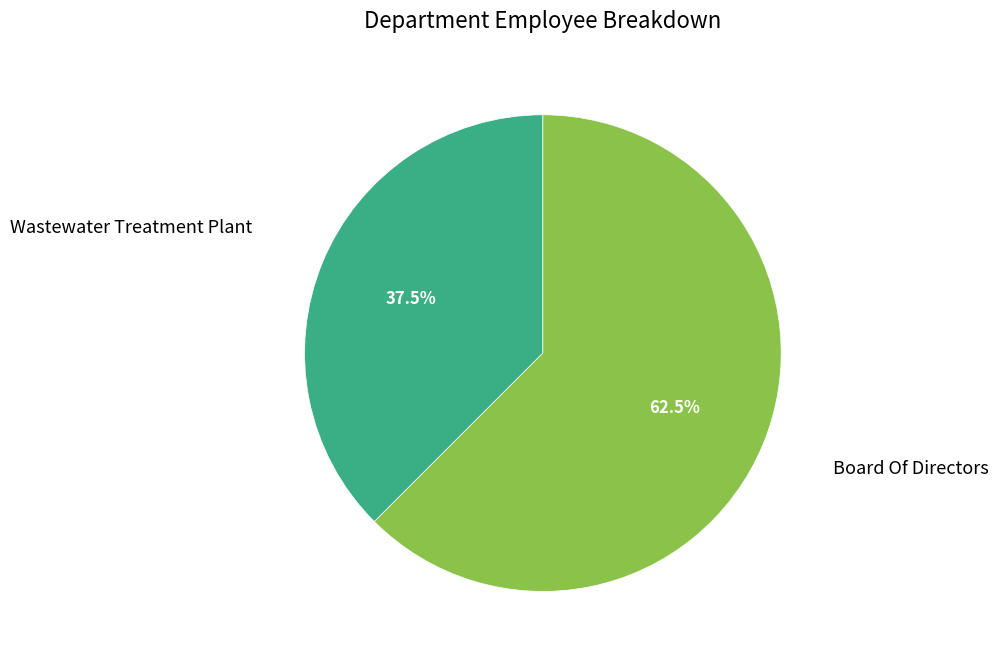

Is there a majority slice in this chart?

Yes